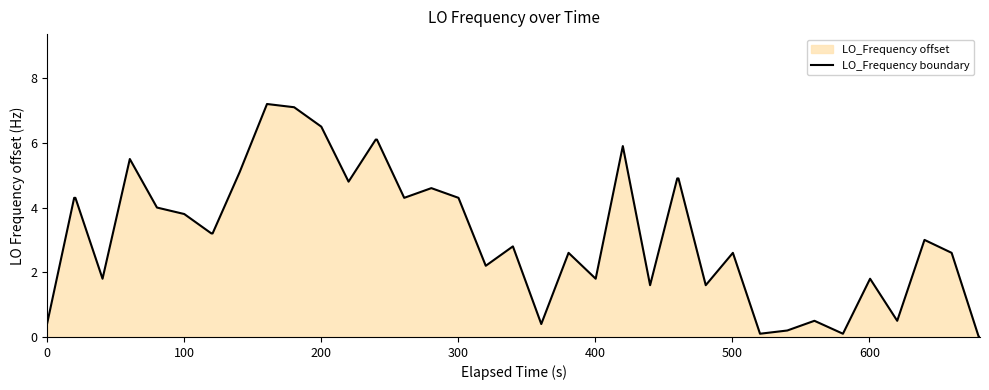

What is the difference between the maximum and second lowest values?

7.2